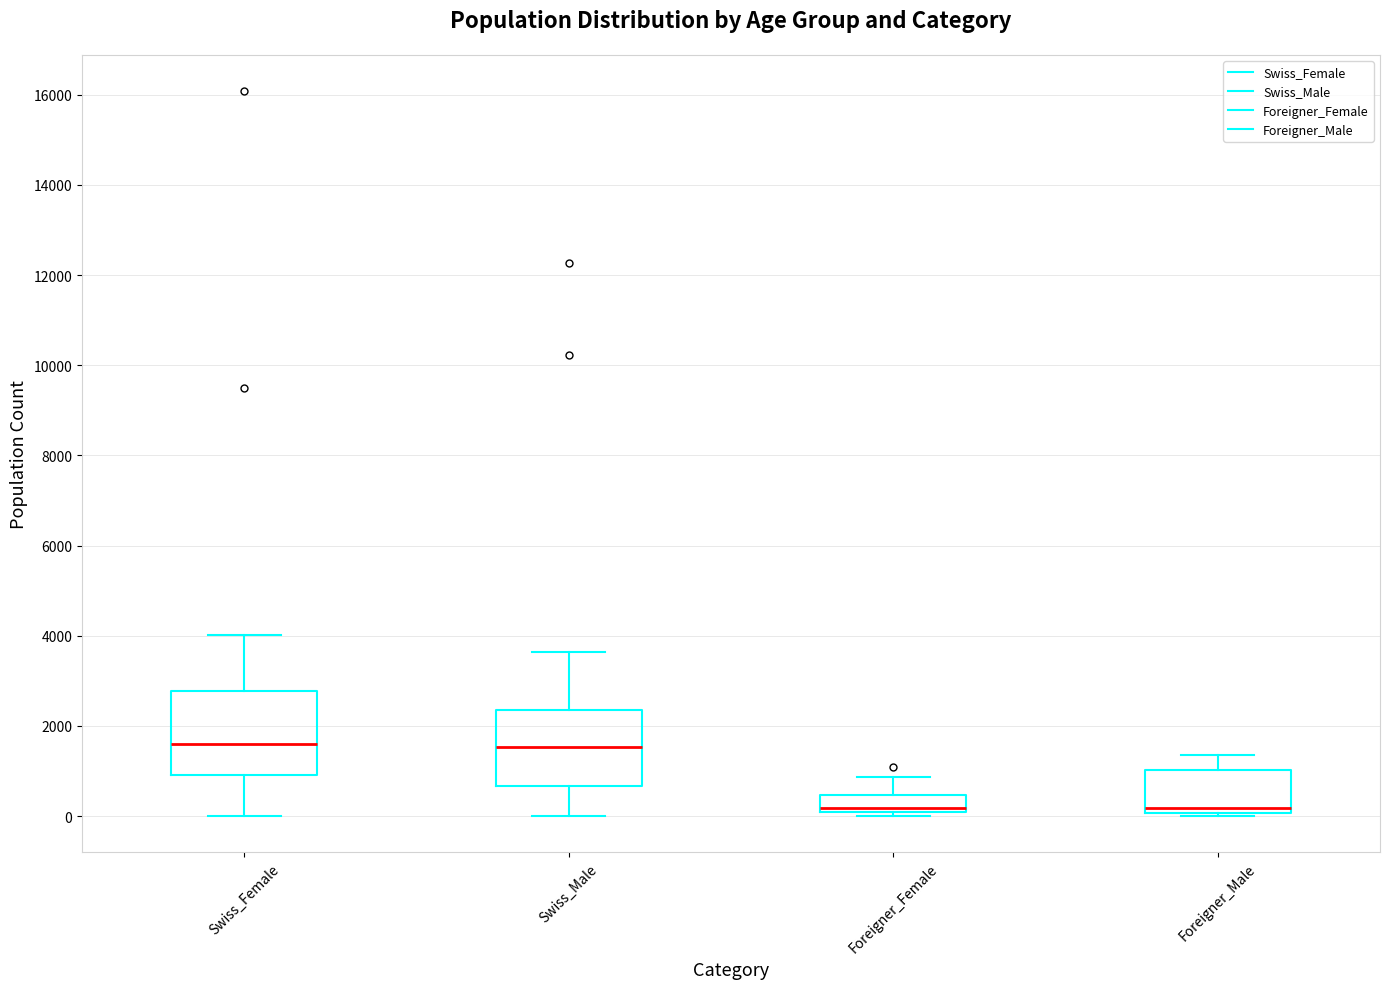

Reading left to right, read every box against the y-axis: the position of its median line, the range the box covers, and the ends of its whiskers. The values are not printed on the chart, so give them approximately, as read against the axis.

Swiss_Female: median 1600, box 1000 to 2800, whiskers 0 to 4000
Swiss_Male: median 1600, box 600 to 2400, whiskers 0 to 3600
Foreigner_Female: median 200, box 0 to 400, whiskers 0 (just below the box's lower edge) to 800
Foreigner_Male: median 200, box 0 to 1000, whiskers 0 (just below the box's lower edge) to 1400